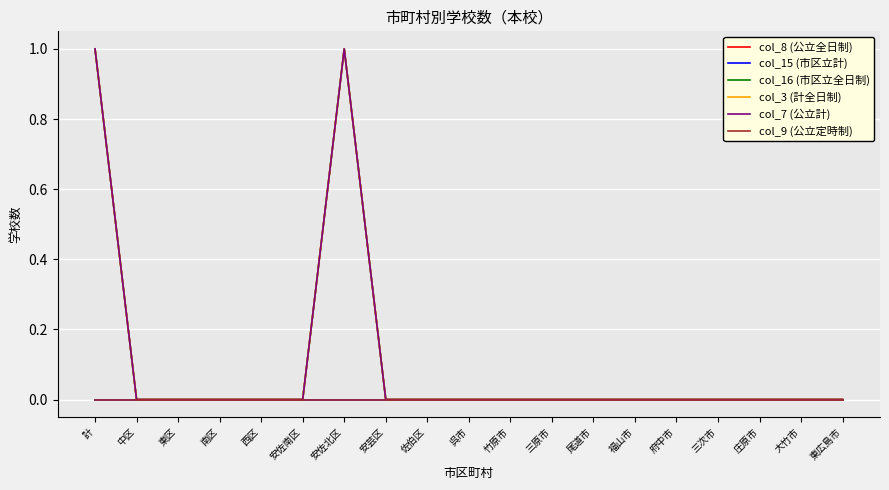

True or false: col_9 (公立定時制) and col_7 (公立計) intersect in this chart.

False